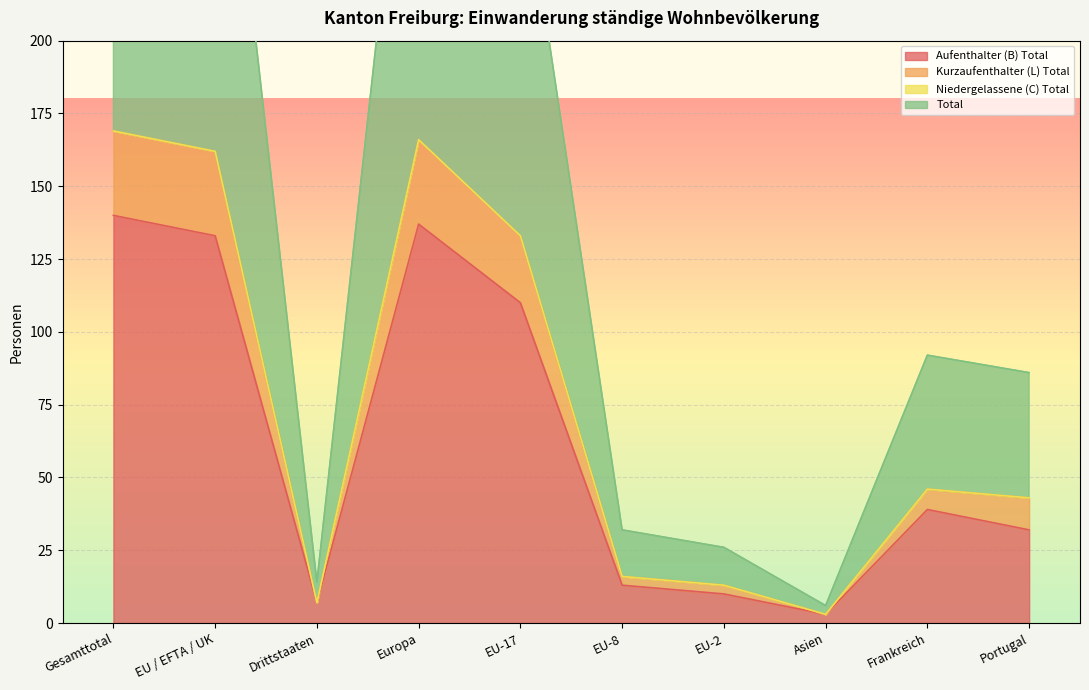

True or false: Aufenthalter (B) Total has a value of 21 at Portugal.

False